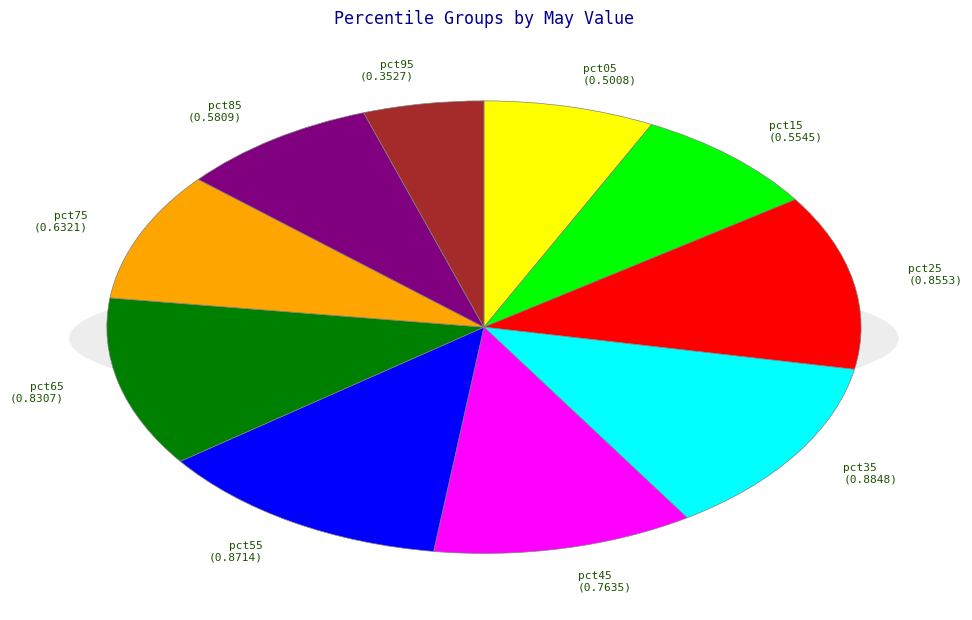

What percentage is the pct25 slice, to the nearest percent?

13%